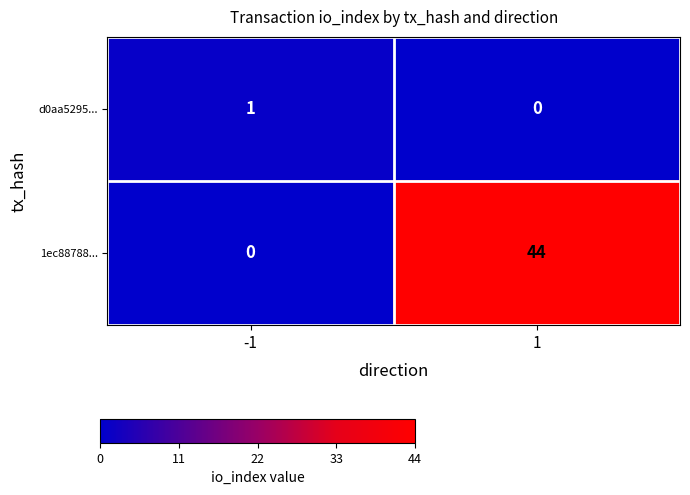

List the series in order of their peak value, highest first.

1ec88788..., d0aa5295...